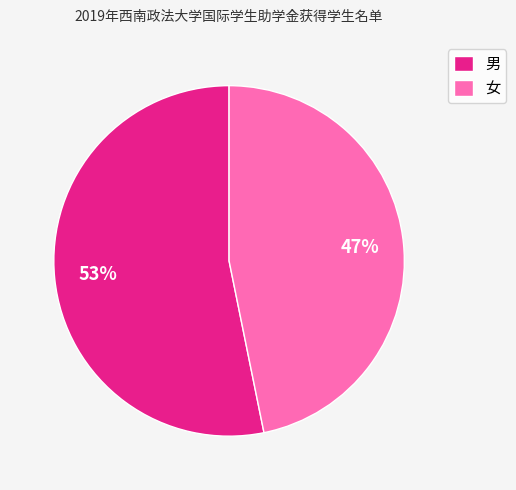

How many slices are in this pie chart?

2